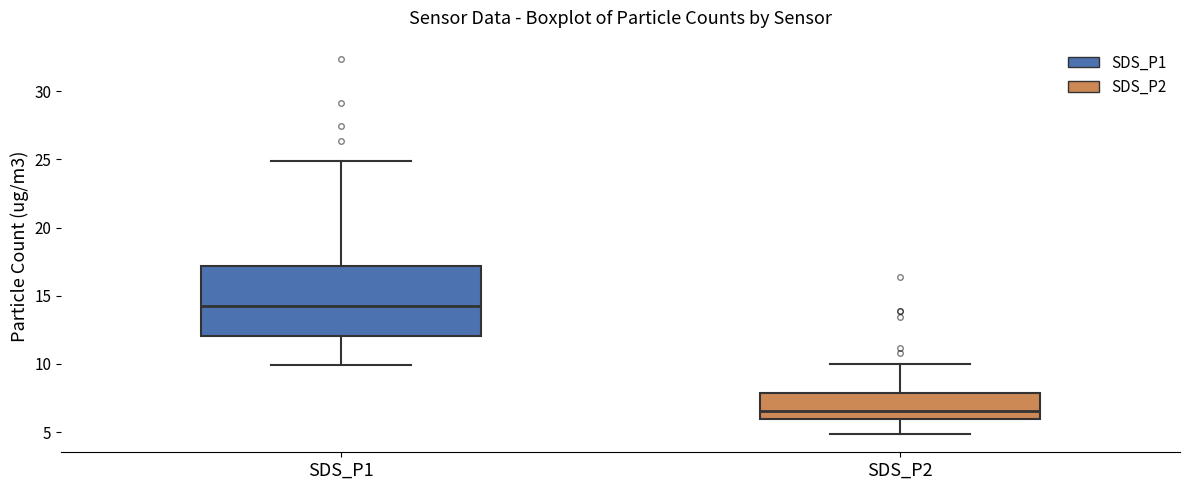

Reading left to right, read every box against the y-axis: the position of its median line, the range the box covers, and the ends of its whiskers. The values are not printed on the chart, so give them approximately, as read against the axis.

SDS_P1: median 14.0, box 12.0 to 17.0, whiskers 10.0 to 25.0
SDS_P2: median 6.5, box 6.0 to 8.0, whiskers 5.0 to 10.0